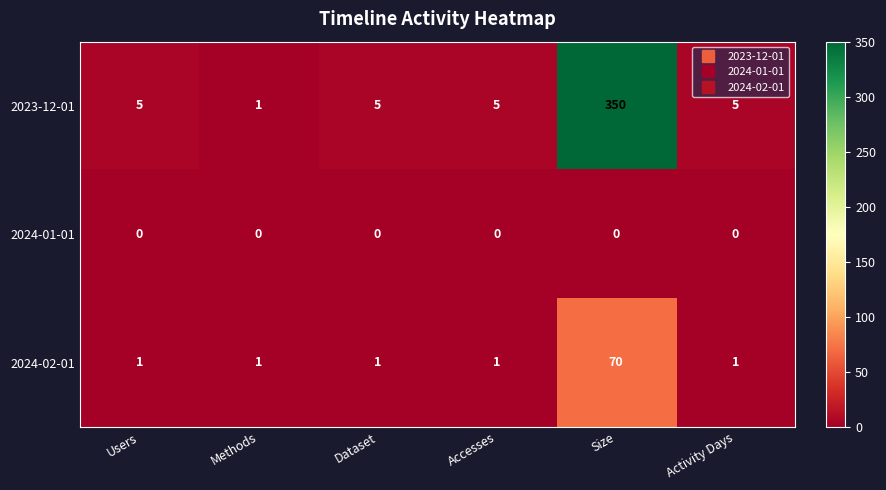

What is the spread (max minus min) of values at Users?

5